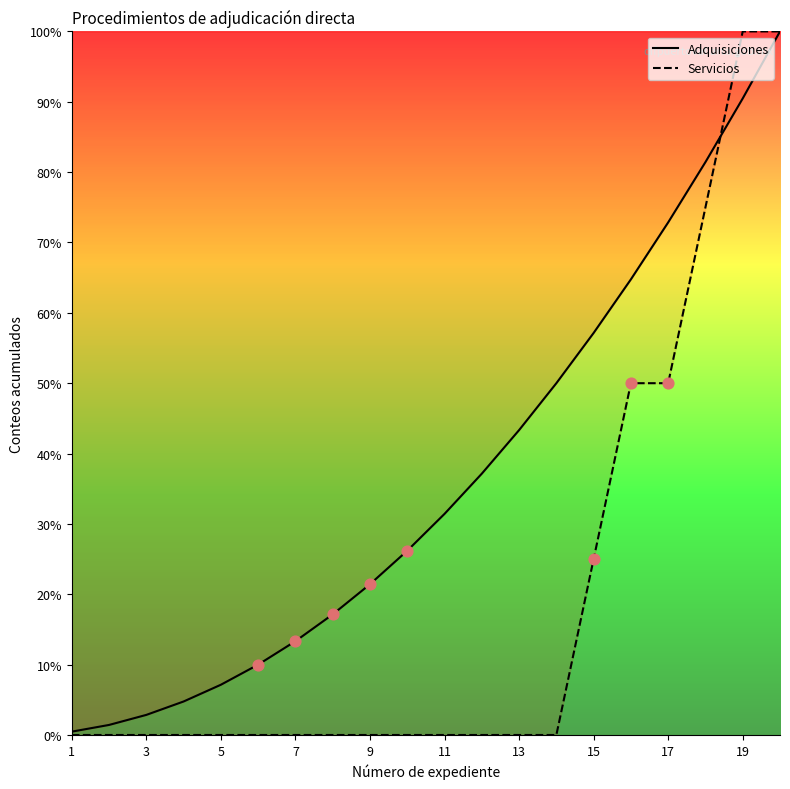

At how many categories does at least one series exceed 27?

10